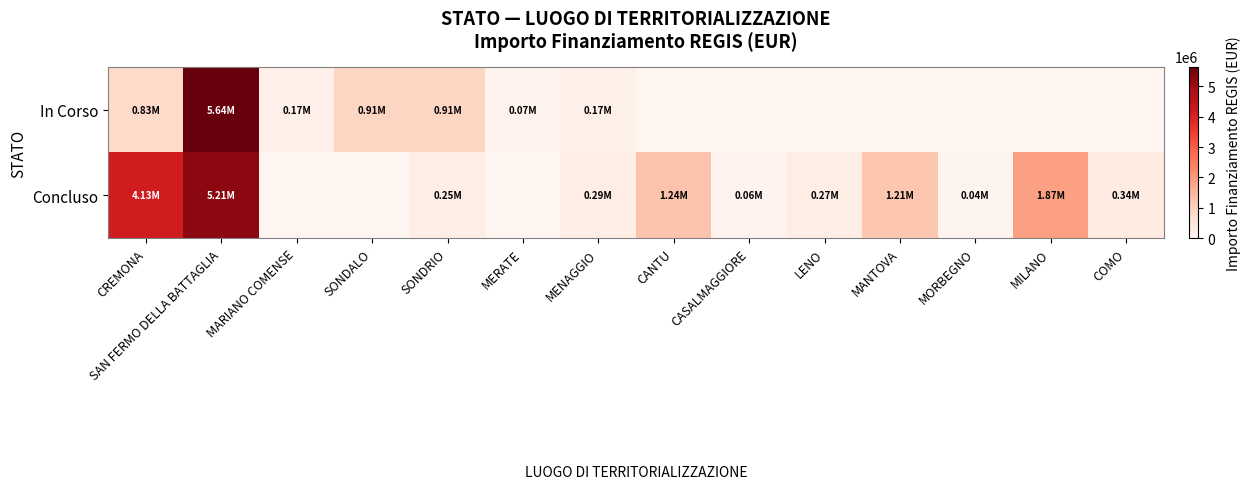

What is the maximum value shown in the chart?

5642257.7